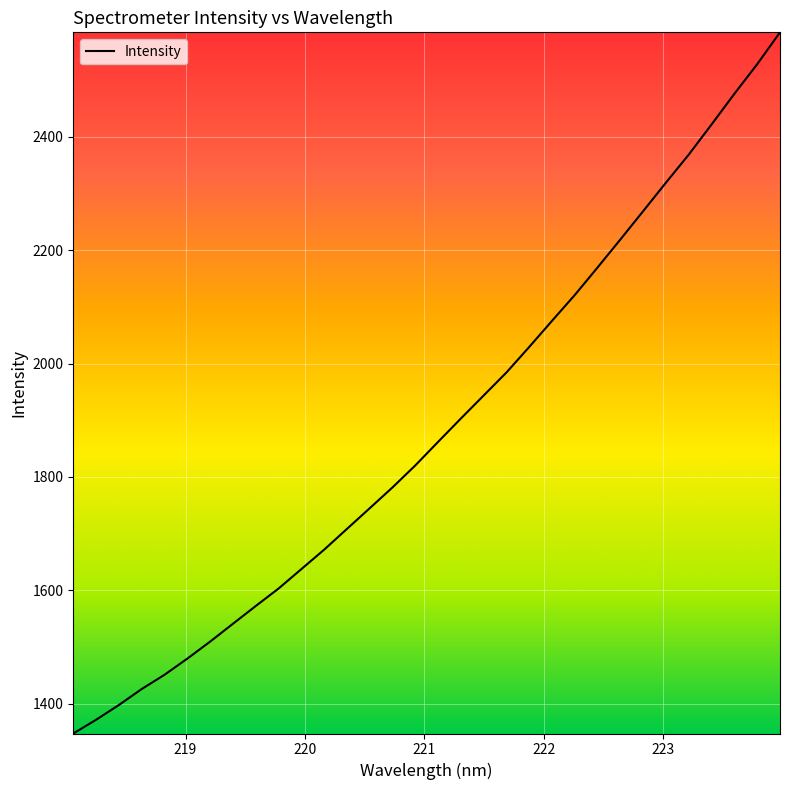

What is the minimum value shown in the chart?

1347.5